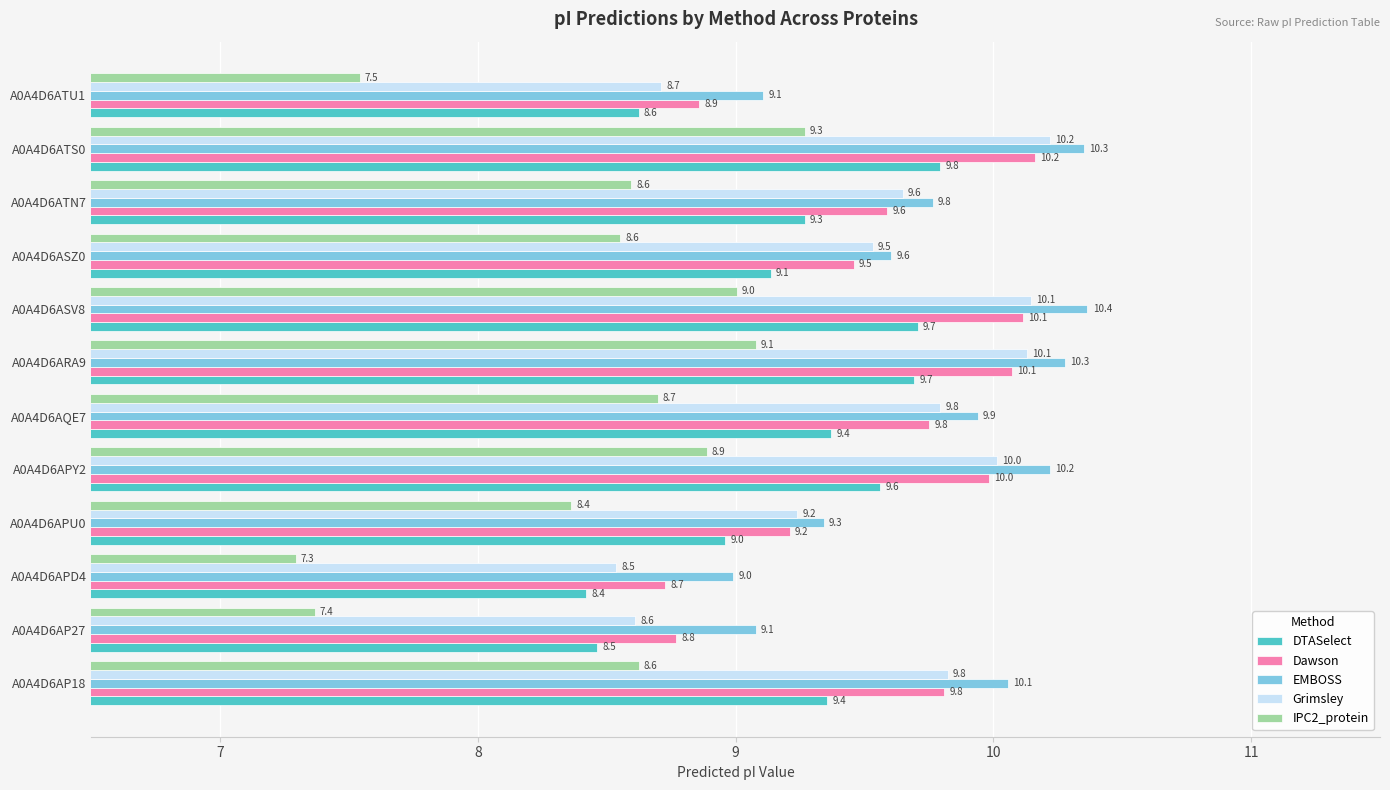

What is the average value of the DTASelect series?

9.2